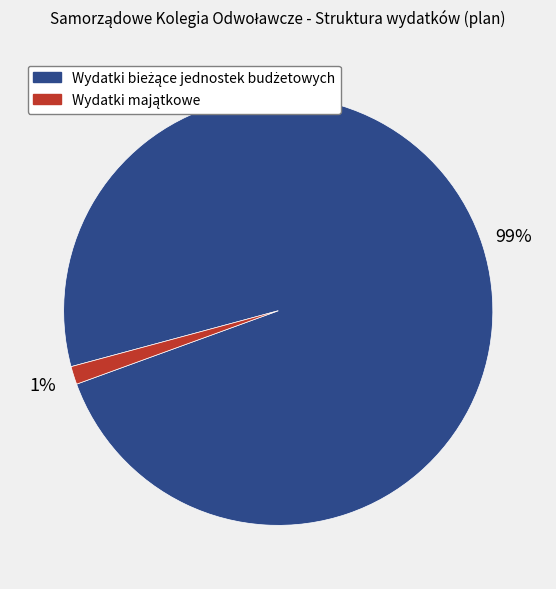

To the nearest percent, what is the average slice percentage?

50%